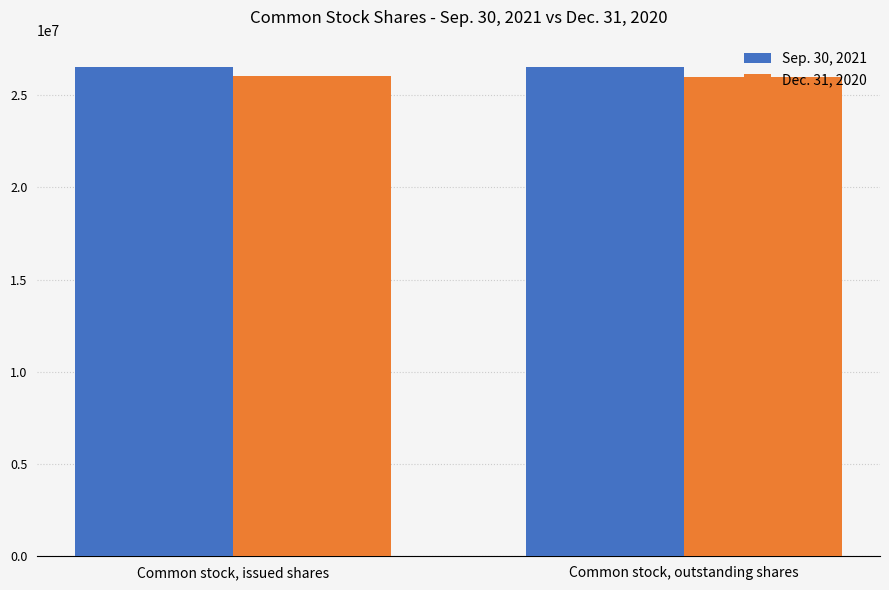

Rank the categories by Sep. 30, 2021 value from highest to lowest.

Common stock, issued shares, Common stock, outstanding shares